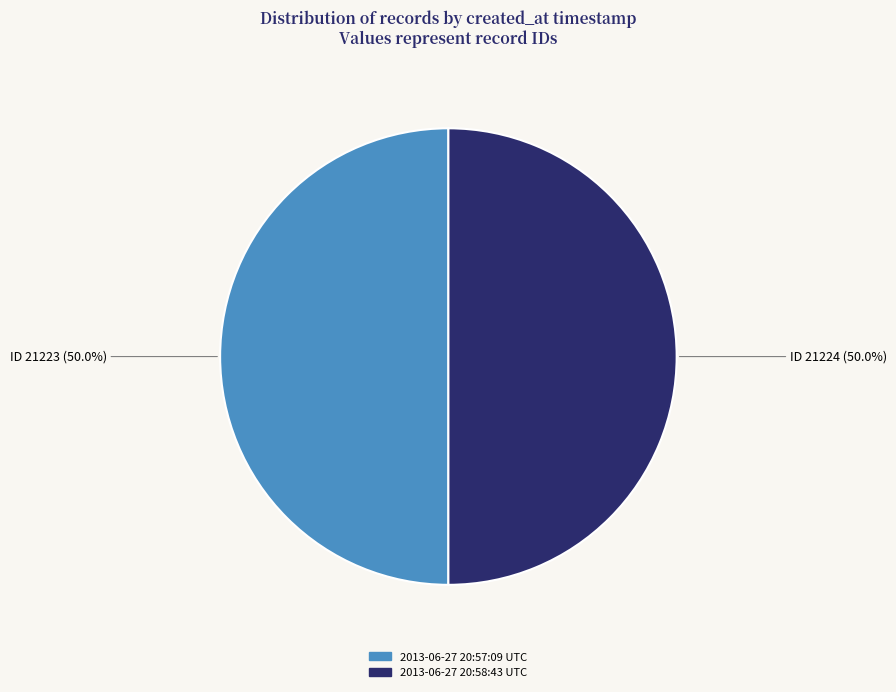

Combined, do 2013-06-27 20:57:09 UTC and 2013-06-27 20:58:43 UTC account for over 50%?

Yes